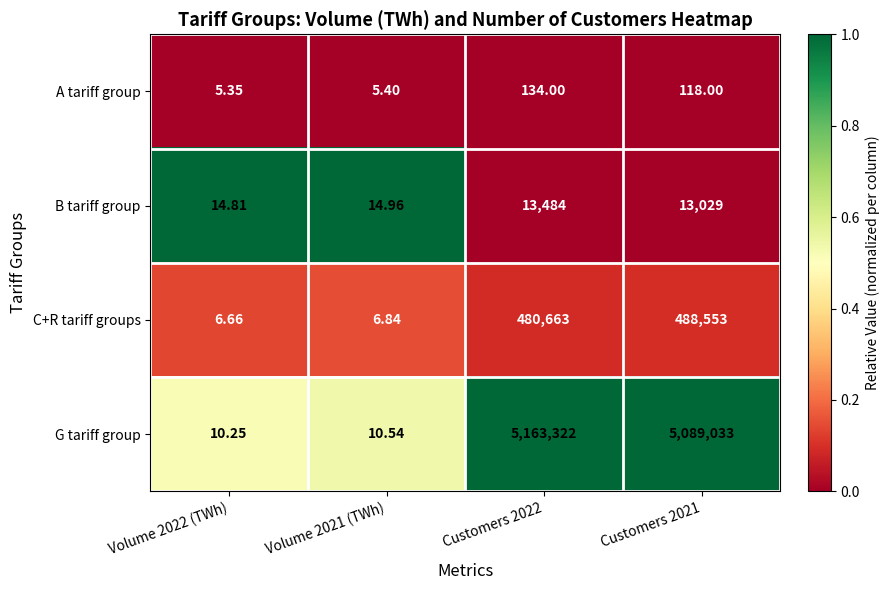

Rank the series at Customers 2022 from lowest to highest value.

A tariff group, B tariff group, C+R tariff groups, G tariff group